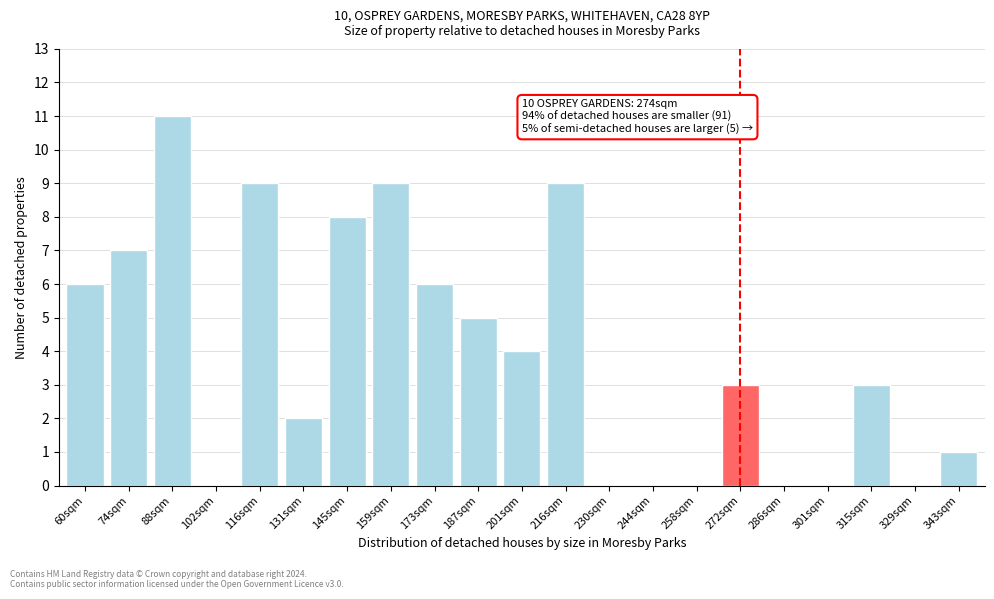

Reading left to right, list all the values displayed in this chart.

60sqm=6	74sqm=7	88sqm=11	102sqm=0	116sqm=9	131sqm=2	145sqm=8	159sqm=9	173sqm=6	187sqm=5	201sqm=4	216sqm=9	230sqm=0	244sqm=0	258sqm=0	272sqm=3	286sqm=0	301sqm=0	315sqm=3	329sqm=0	343sqm=1